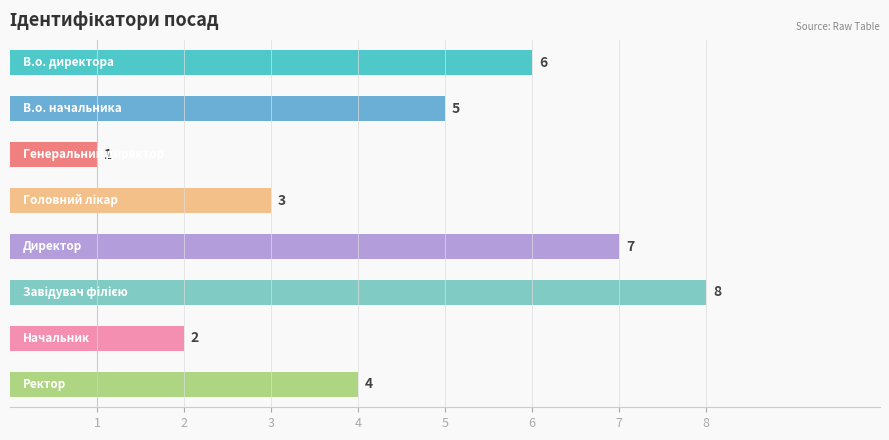

What is the value of the 2nd bar from the top?

5